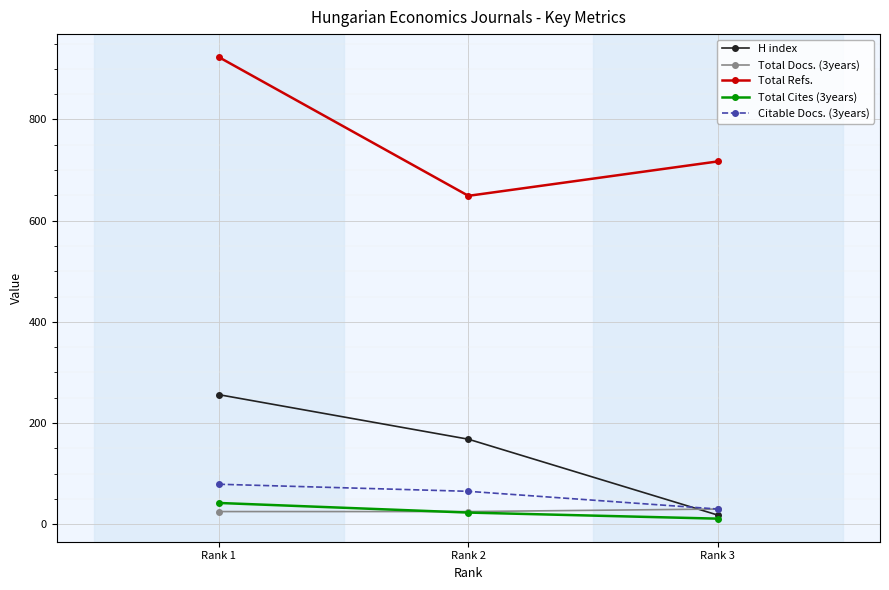

Between Rank 1 and Rank 2, which series saw the biggest shift?

Total Refs.